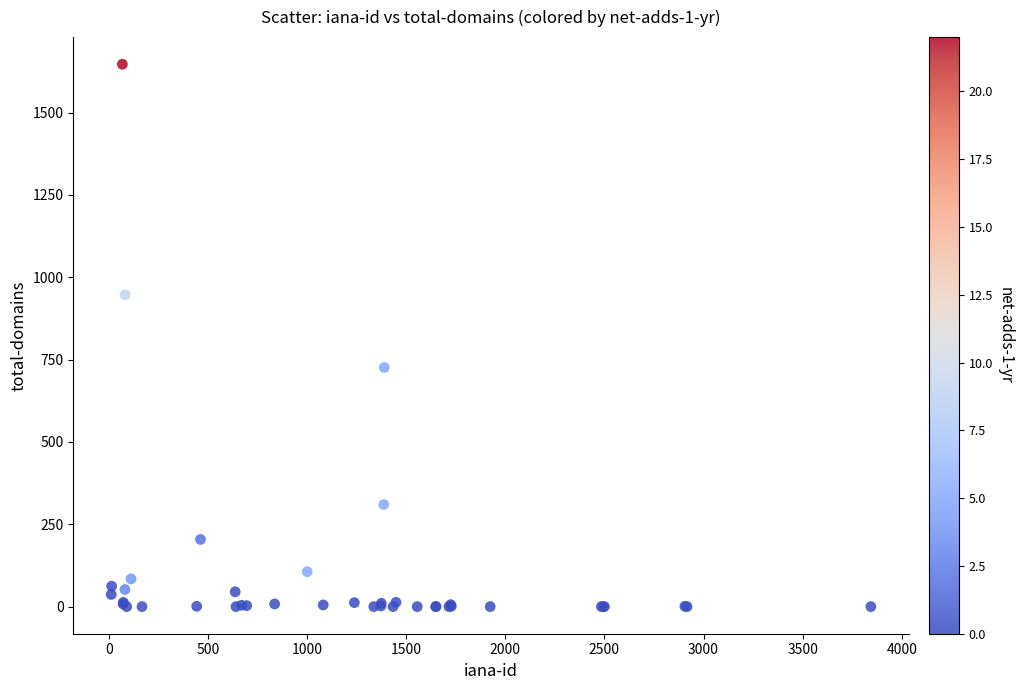

What Y value in the scatter plot is closest to 823?

726